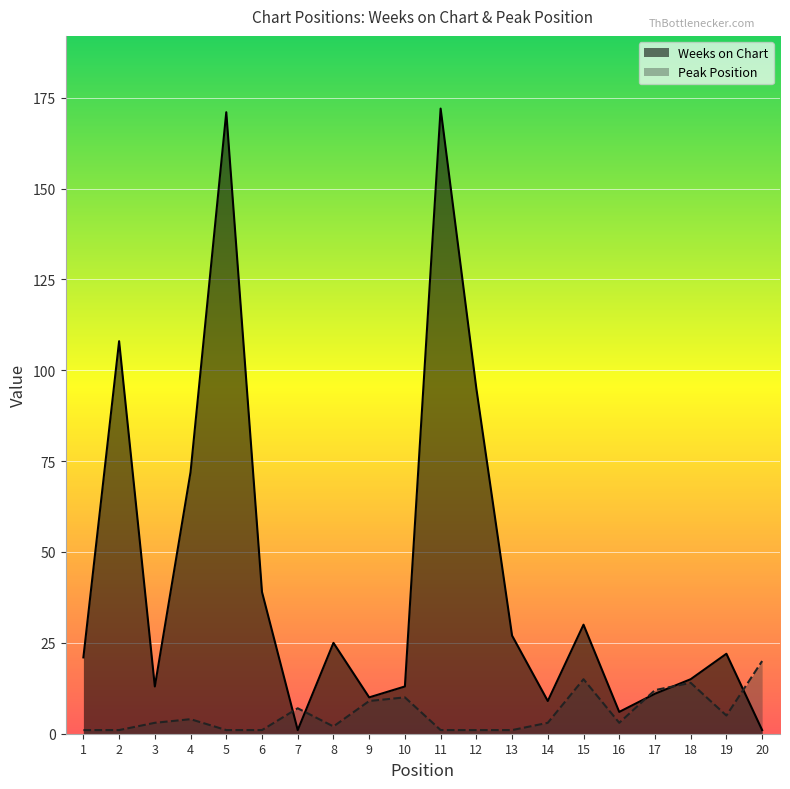

Between 10 and 14, which series saw the biggest shift?

Peak Position